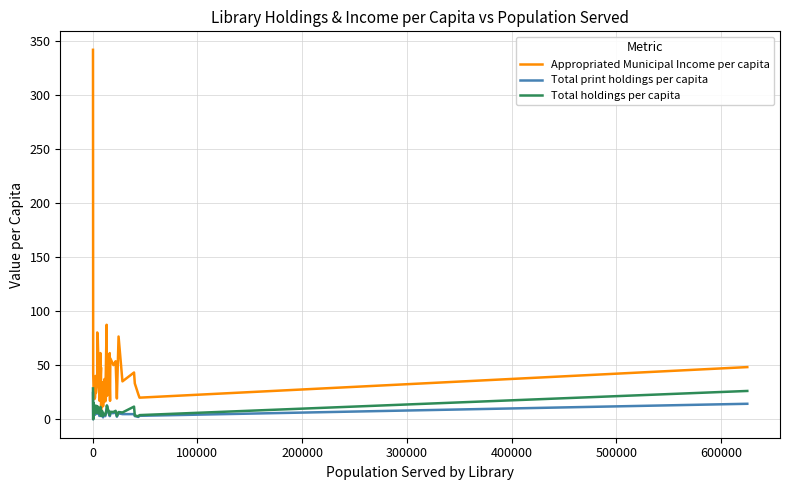

What is the average value of the Appropriated Municipal Income per capita series?

44.9